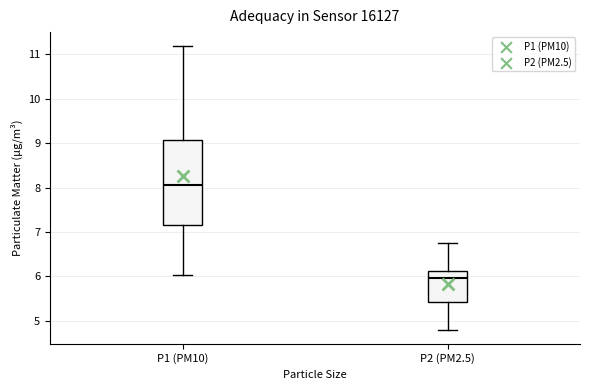

Which box has the highest median line?

P1 (PM10)